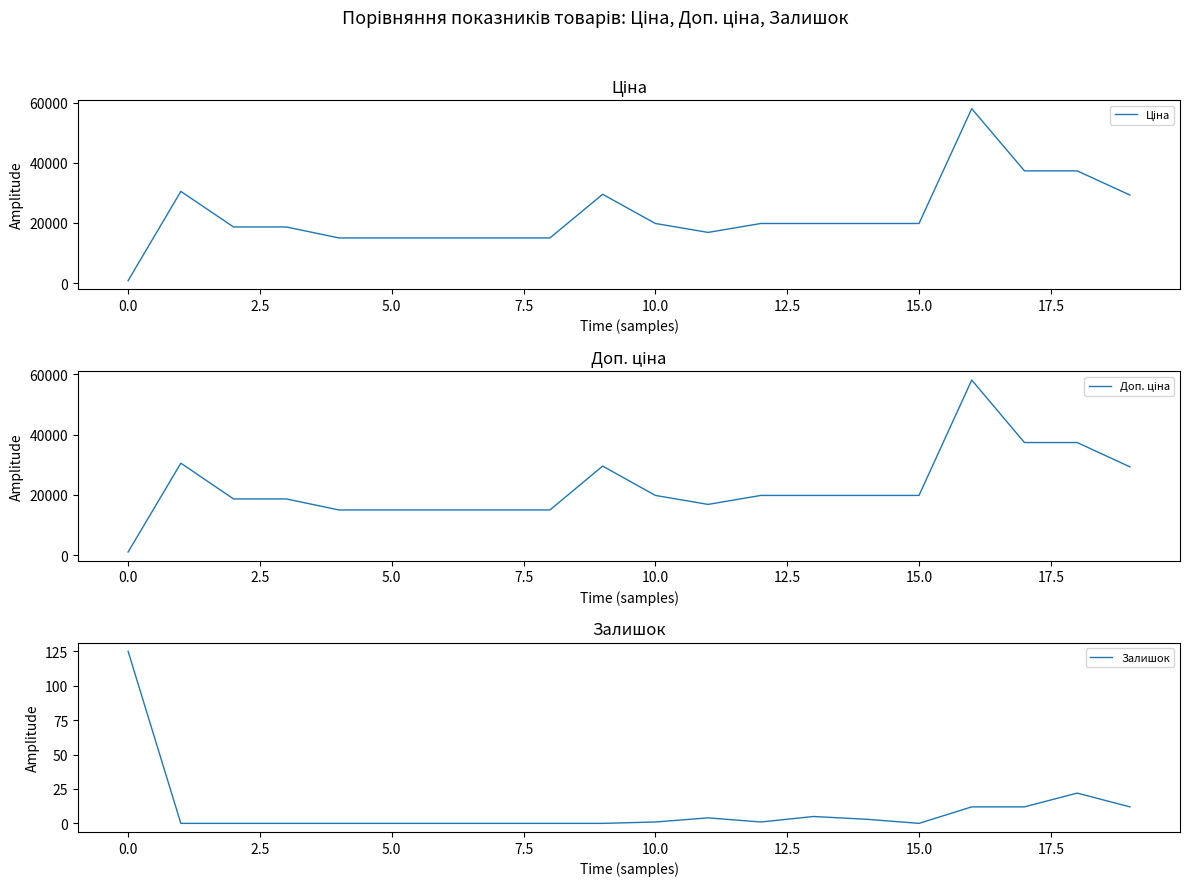

What is the highest value of the Залишок series?

125